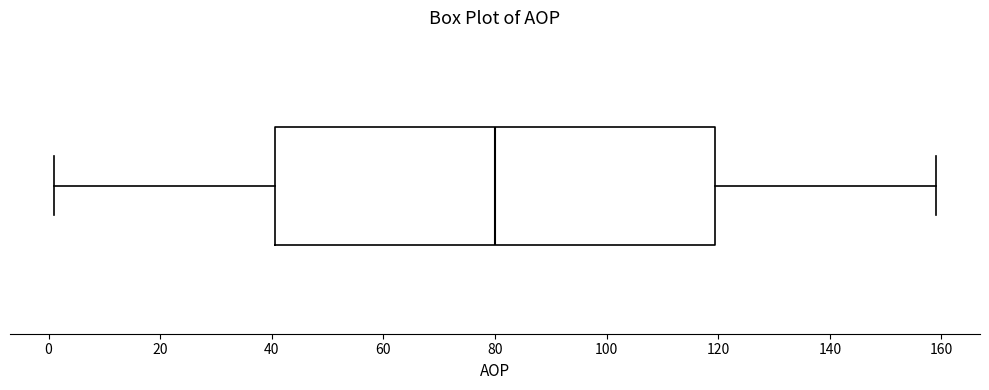

Where does the right whisker of the box end on the x-axis? The values are not printed on the chart, so give them approximately, as read against the axis.

160